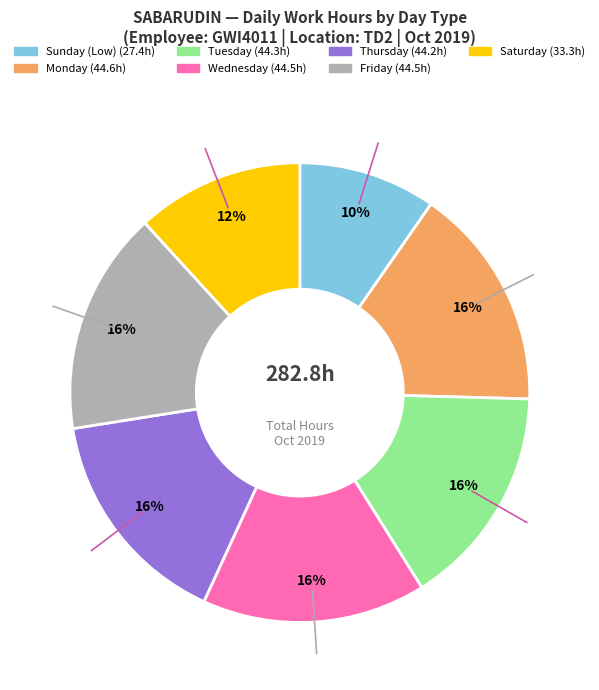

To the nearest percent, what is the average slice percentage?

14%